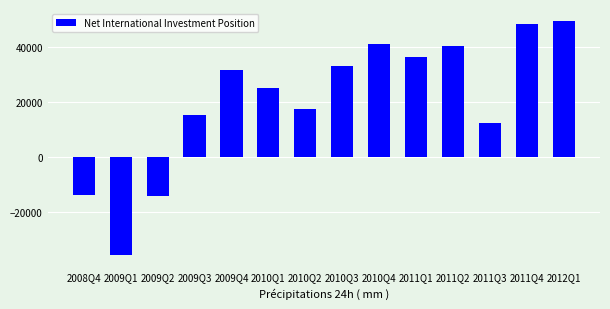

What is the sum of all values?

285539